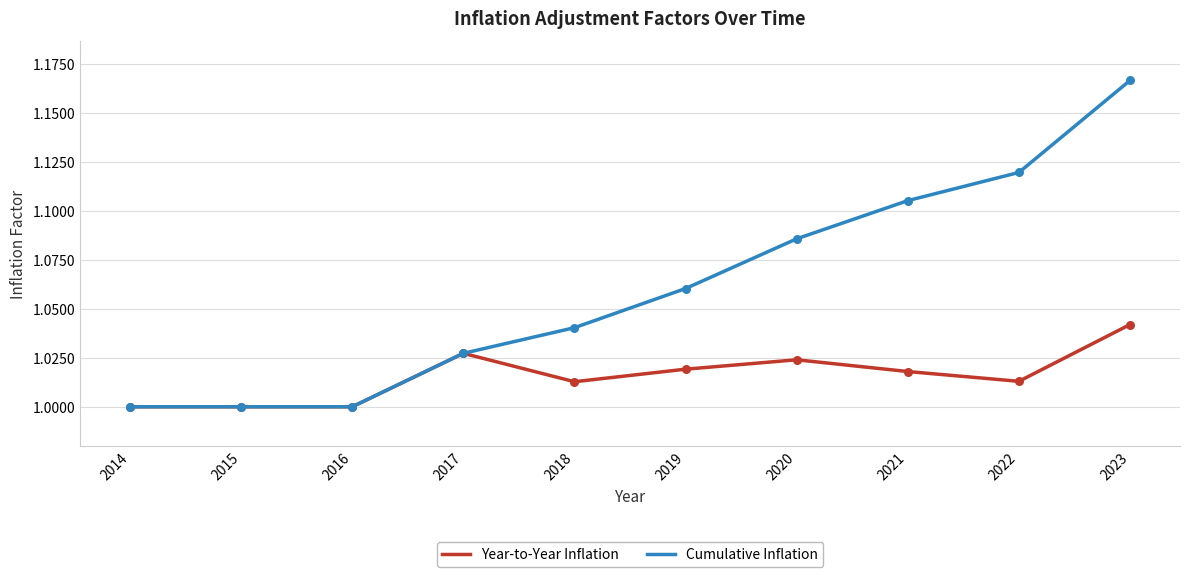

What is the total value across all series at 2020?

2.1